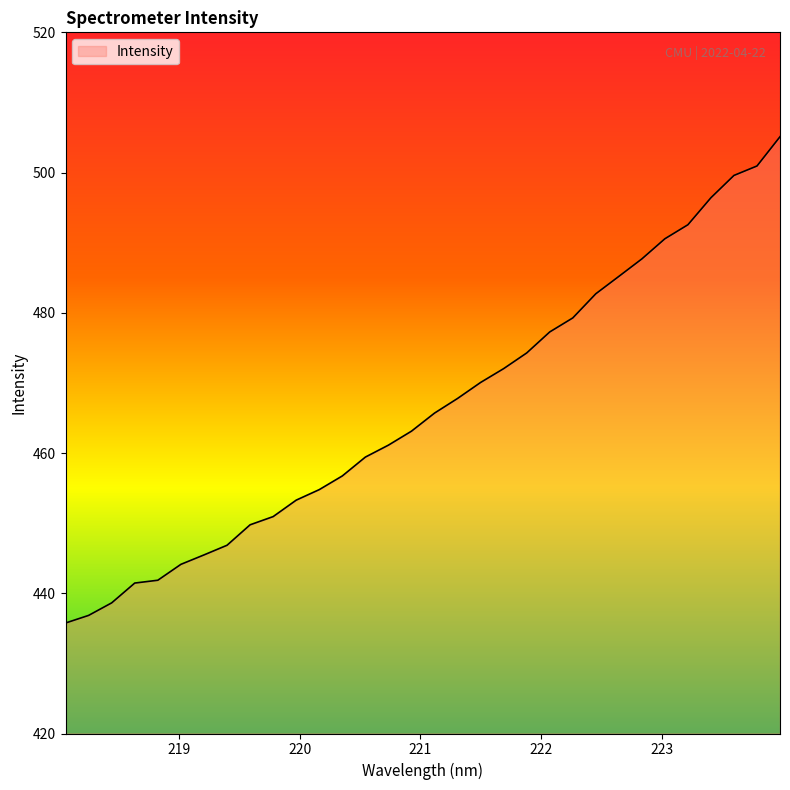

Reading left to right, extract all data points from this chart.

435.8	436.8	438.6	441.5	441.9	444.1	445.5	446.8	449.8	450.9	453.3	454.8	456.7	459.4	461.1	463.1	465.7	467.8	470.1	472.0	474.3	477.3	479.3	482.7	485.2	487.7	490.6	492.6	496.4	499.6	500.9	505.1